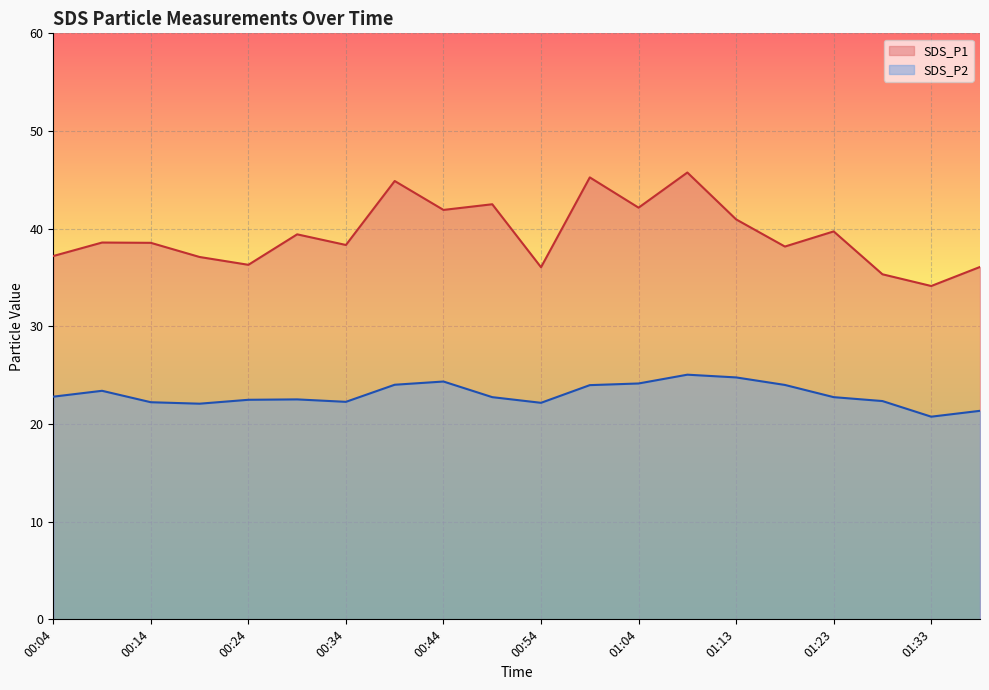

What is the lowest value of the SDS_P2 series?

20.8